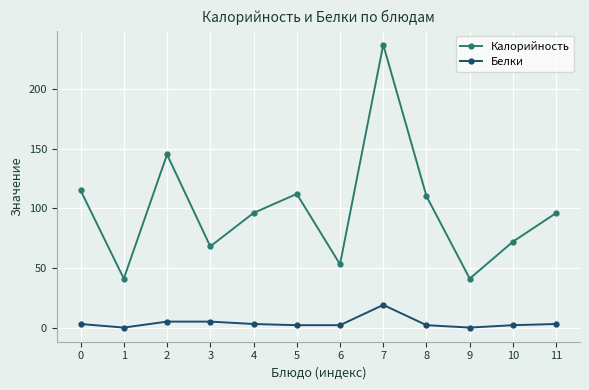

Rank the series by their maximum value, from highest to lowest.

Калорийность, Белки